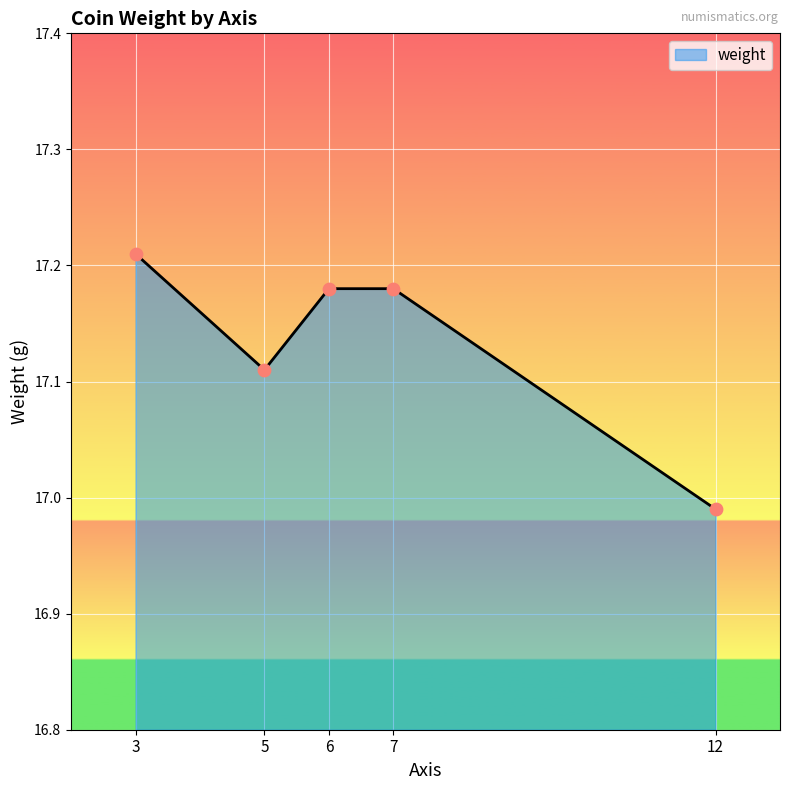

Between 3 and 12, which is larger?

3